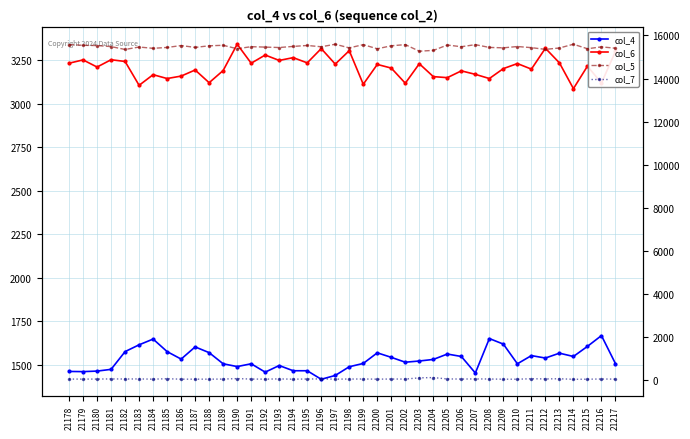

True or false: col_5 and col_6 intersect in this chart.

False